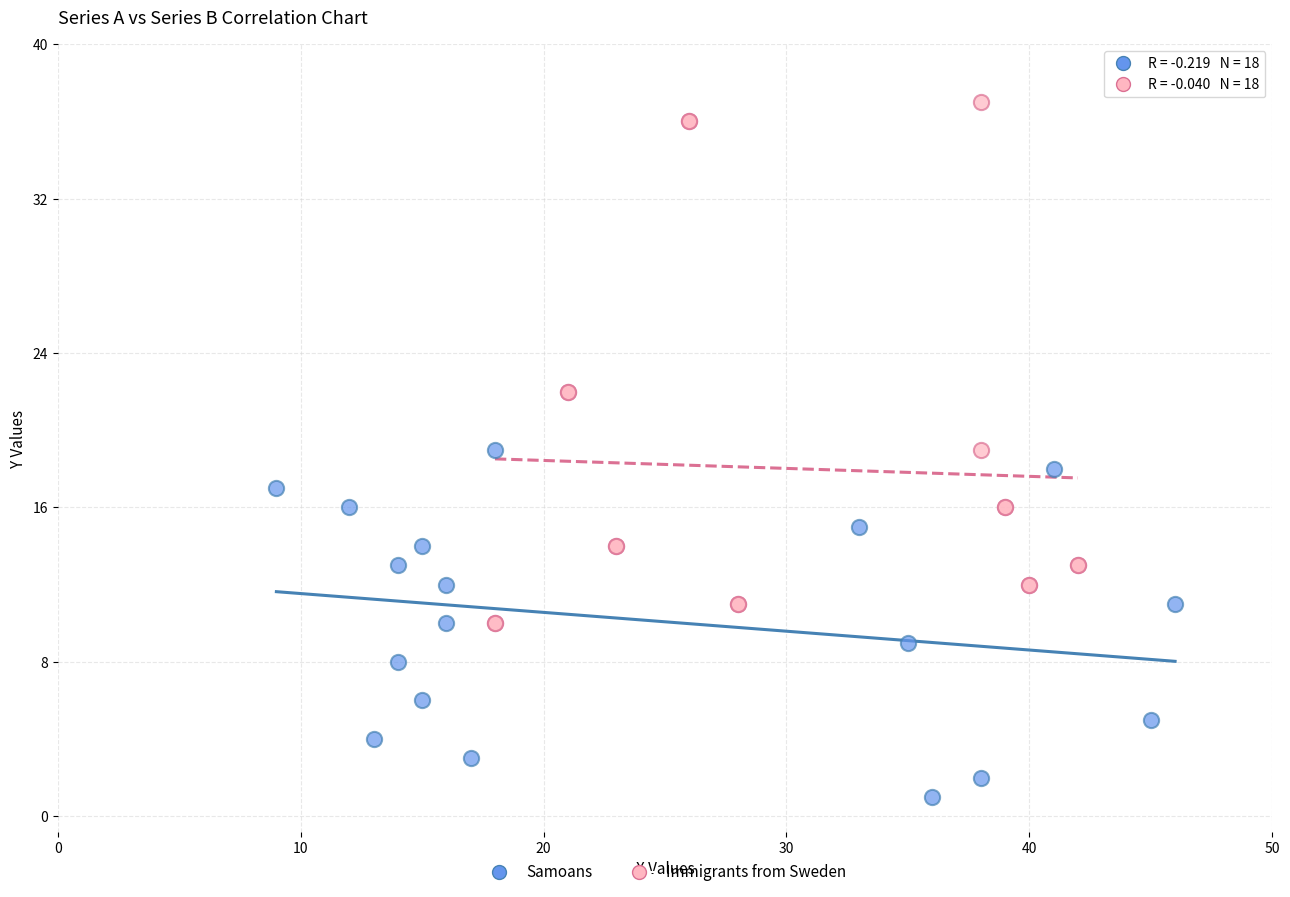

Which series reaches the minimum Y coordinate?

Samoans